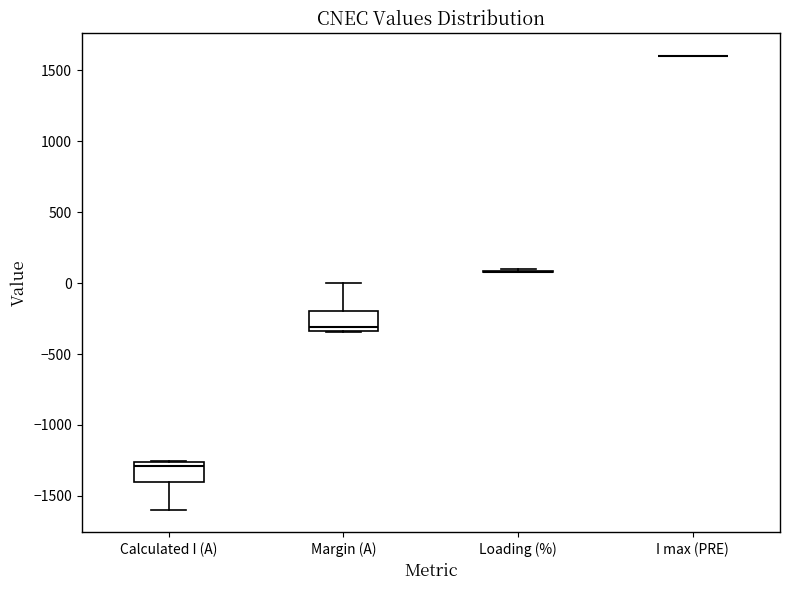

Reading left to right, transcribe this box plot: for each box, give where its median line is, the range the box spans, and where its two whiskers end, as read against the y-axis. The values are not printed on the chart, so give them approximately, as read against the axis.

Calculated I (A): median -1300, box -1400 to -1250, whiskers -1600 to -1250
Margin (A): median -300, box -350 to -200, whiskers -350 to 0
Loading (%): box collapsed to a line at 100, whiskers 100 to 100
I max (PRE): box collapsed to a line at 1600, whiskers 1600 to 1600